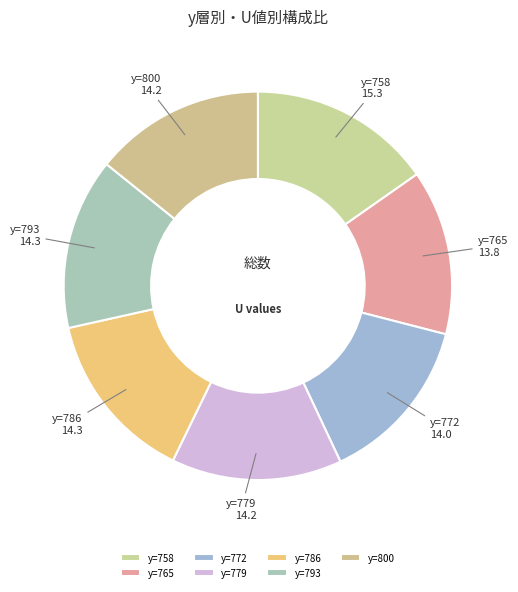

What is the ratio of the value at y=772 to the value at y=800?

1.0